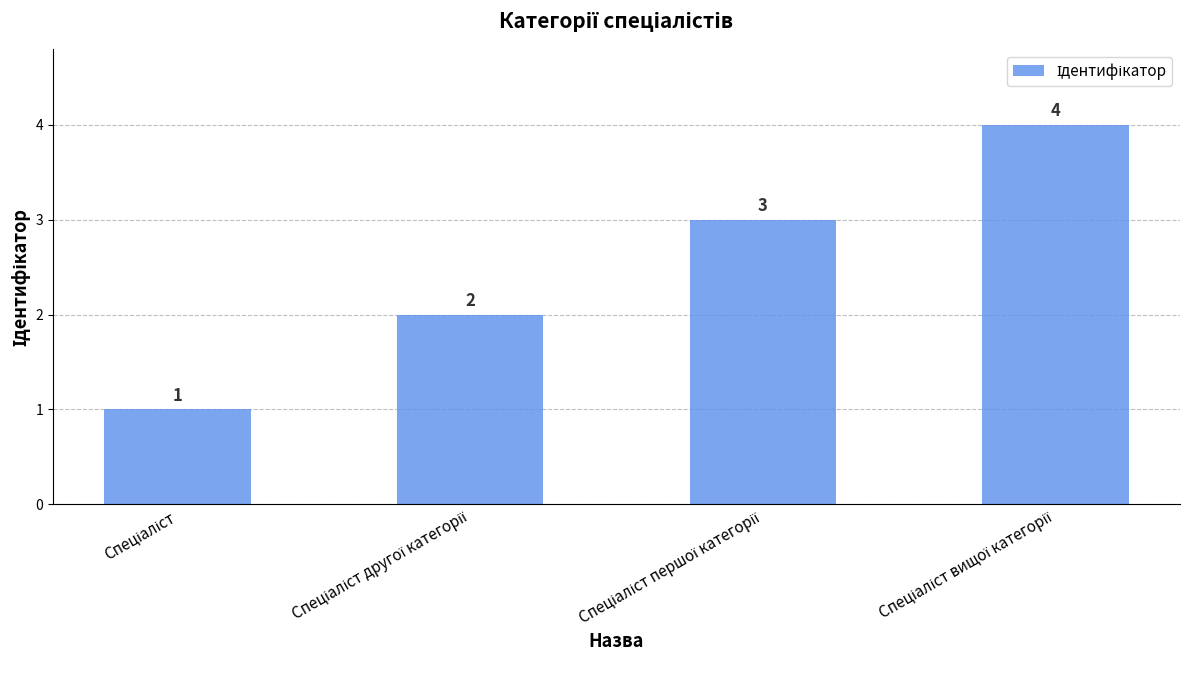

What is the value of the 2nd bar from the left?

2